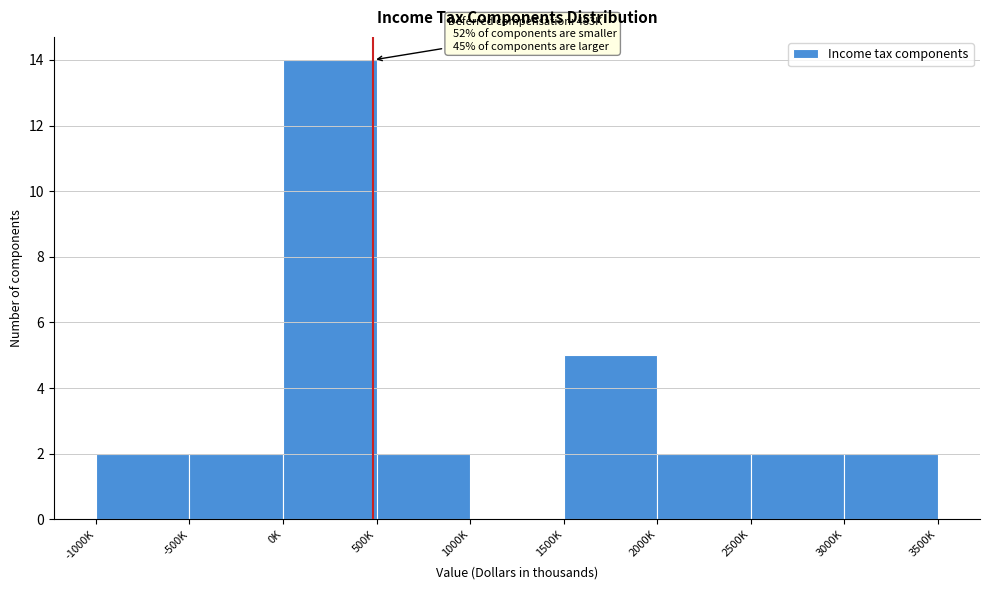

Reading left to right, what are all the values shown in this chart?

-1000K=2	-500K=2	0K=14	500K=2	1000K=0	1500K=5	2000K=2	2500K=2	3000K=2